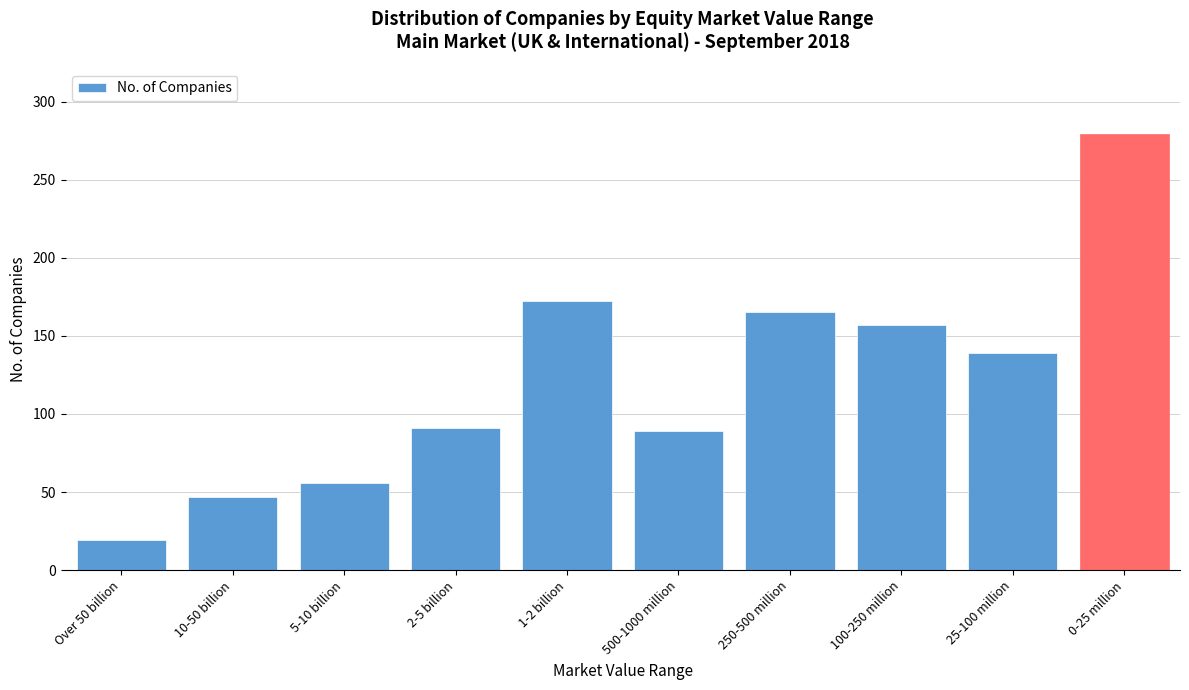

Reading left to right, list all the values displayed in this chart.

19	47	56	91	172	89	165	157	139	279